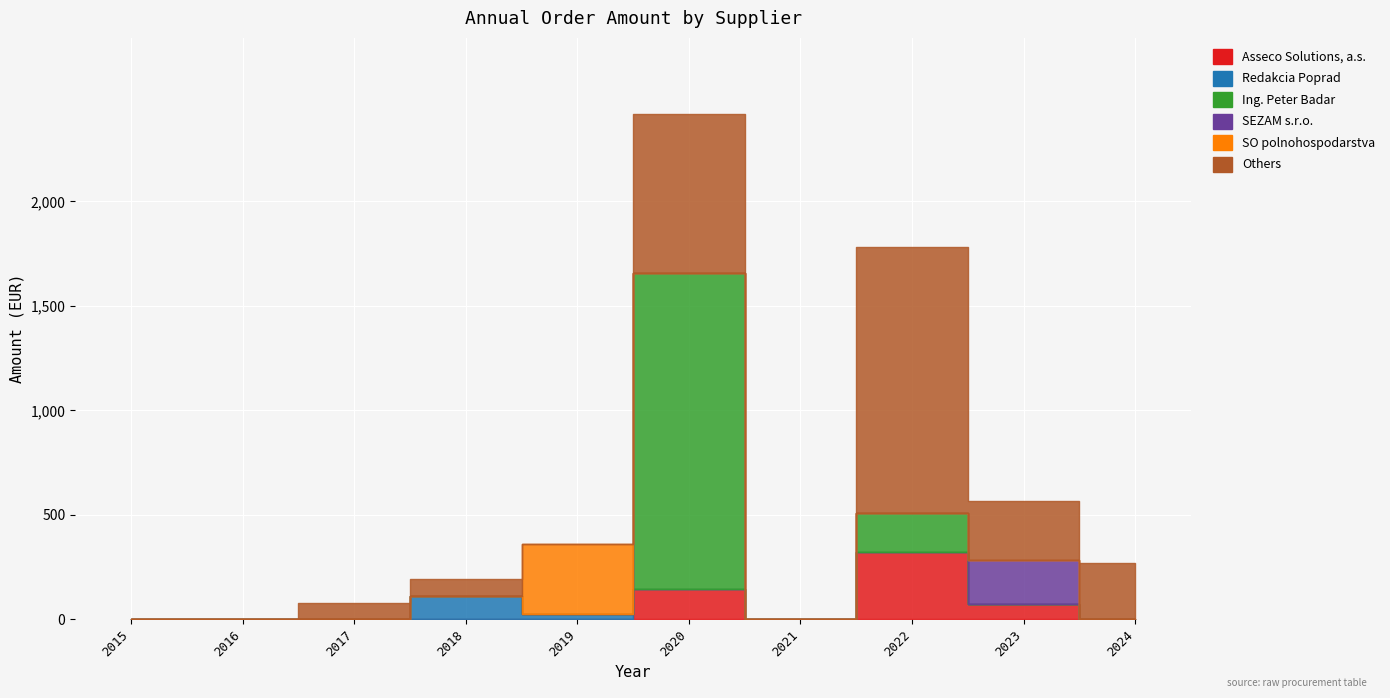

What is the difference between the maximum and minimum values in the Others series?

1275.5